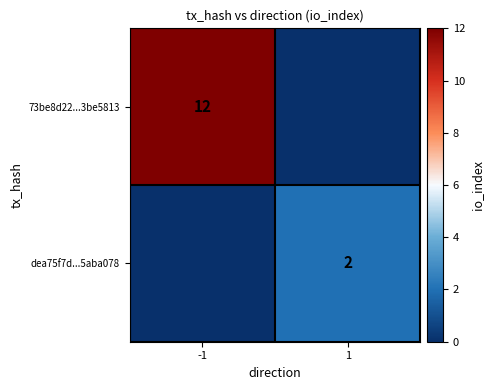

True or false: dea75f7d...5aba078 has a value of 3 at 1.

False